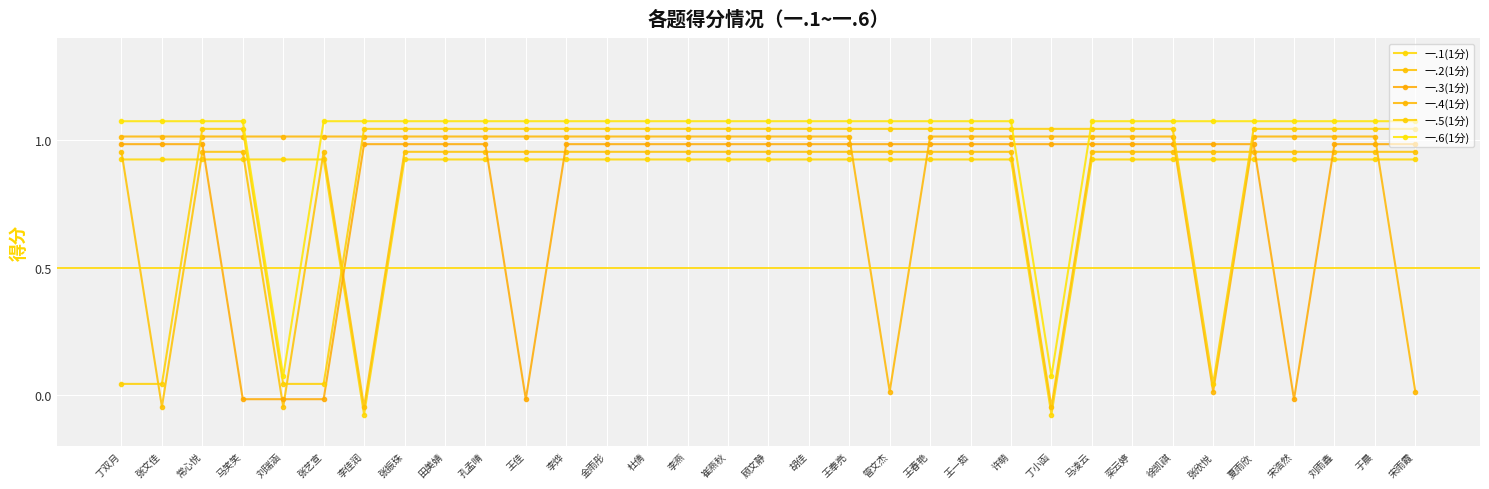

True or false: 一.2(1分) and 一.3(1分) cross at least once.

True